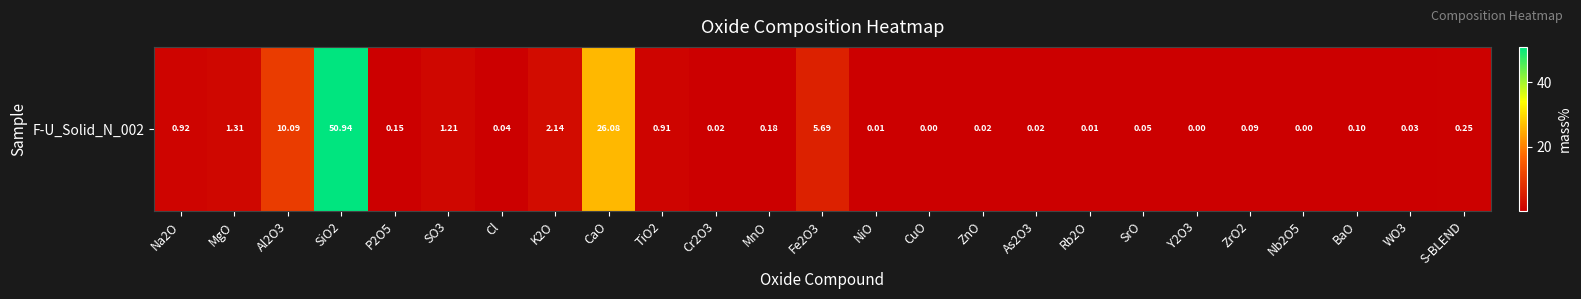

Approximately how many times larger is the value at TiO2 compared to Fe2O3?

0.2